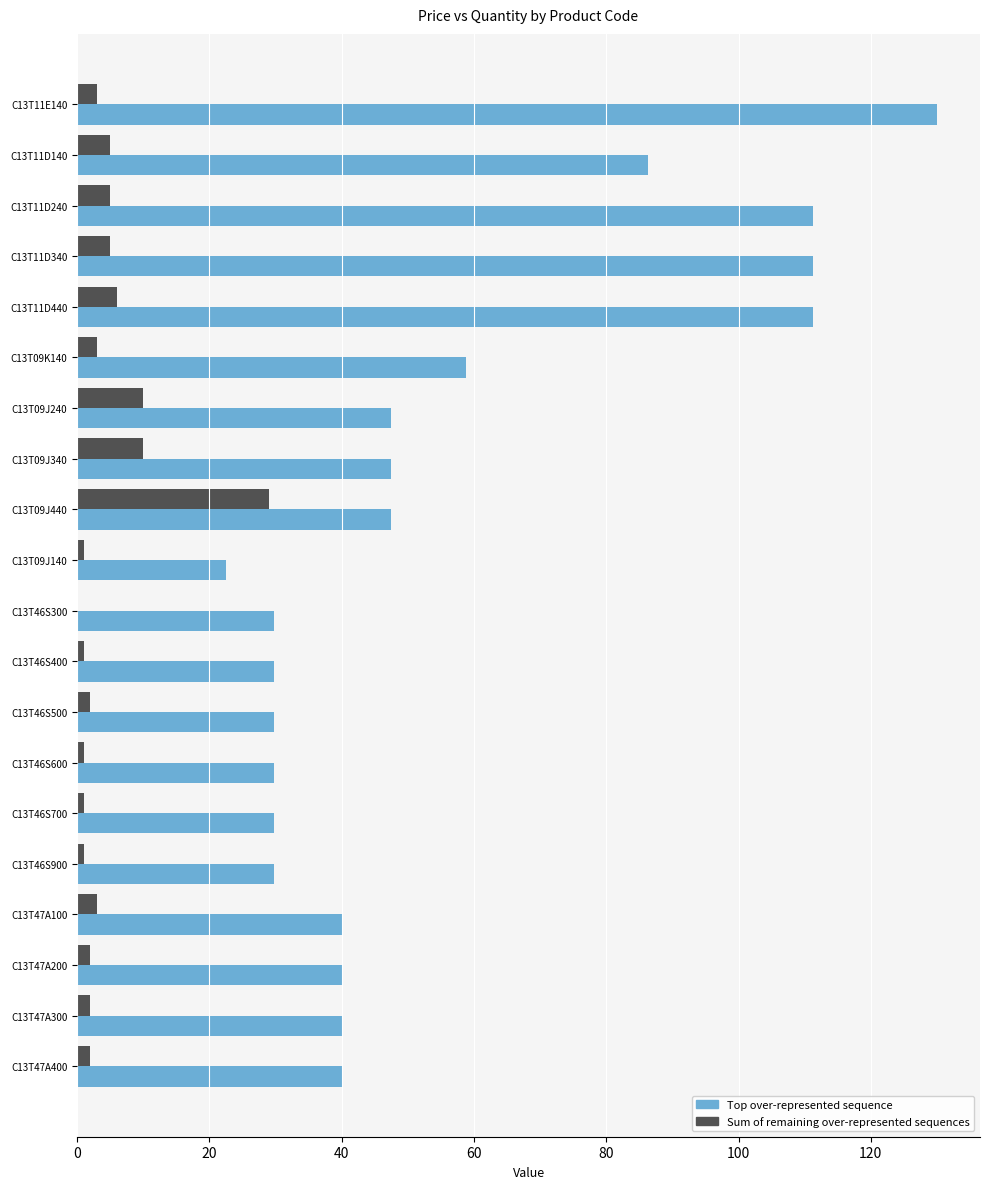

What is the average value of the Sum of remaining over-represented sequences series?

4.6